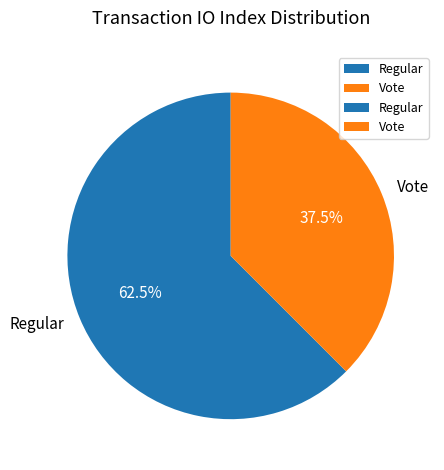

Which category has the biggest portion of the pie?

Regular